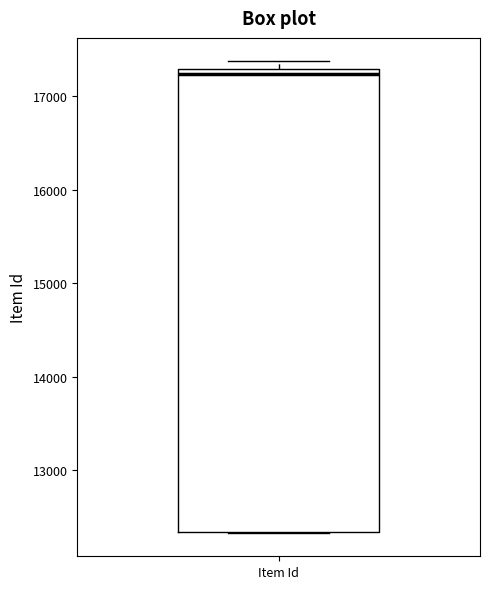

Where does the median line of the box for Item Id sit on the y-axis? The values are not printed on the chart, so give them approximately, as read against the axis.

17200